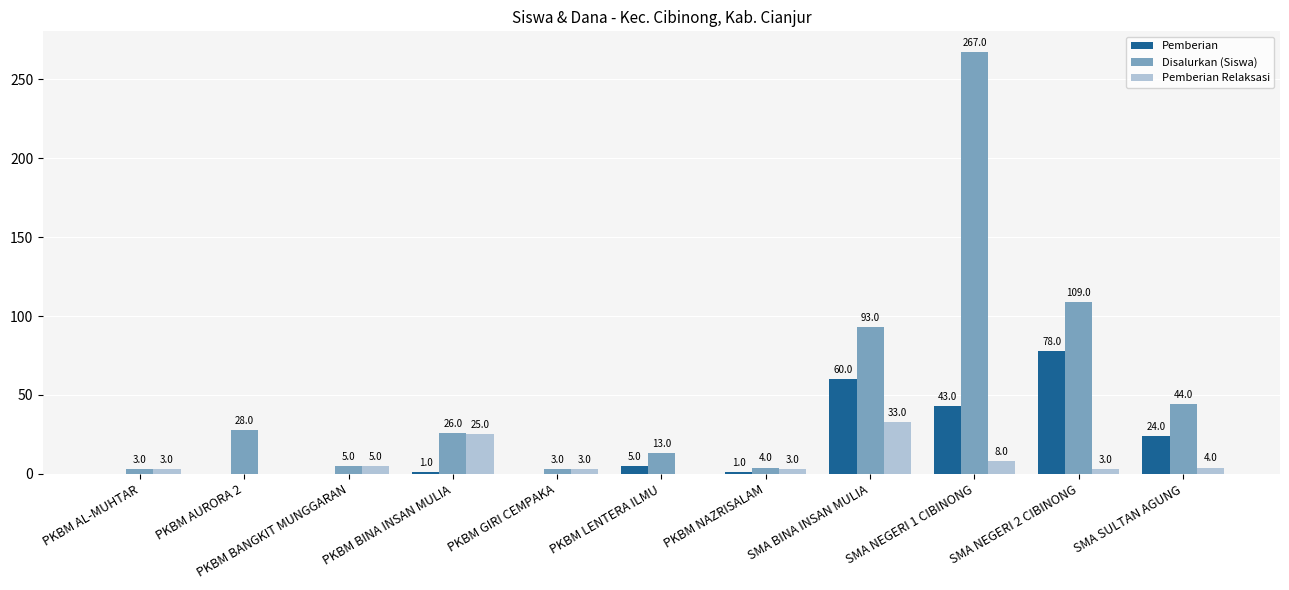

At which category does the chart reach its peak across all series?

SMA NEGERI 1 CIBINONG